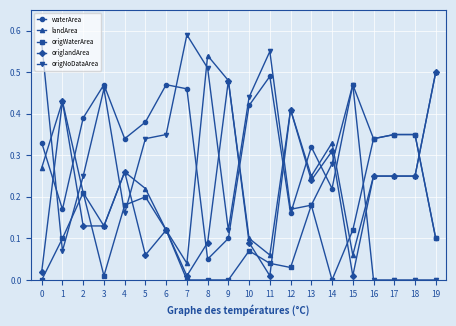

Count the number of data series in this chart.

5